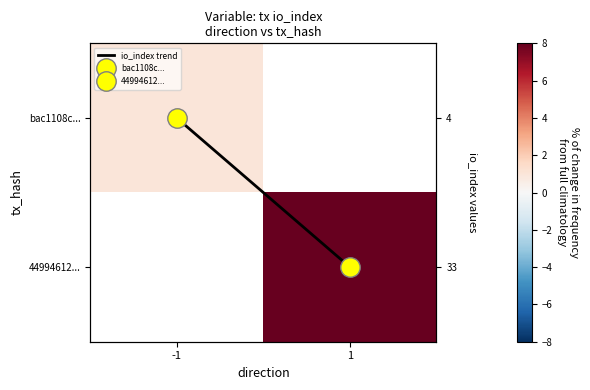

True or false: 44994612... has a value of 11.2 at 1.

False